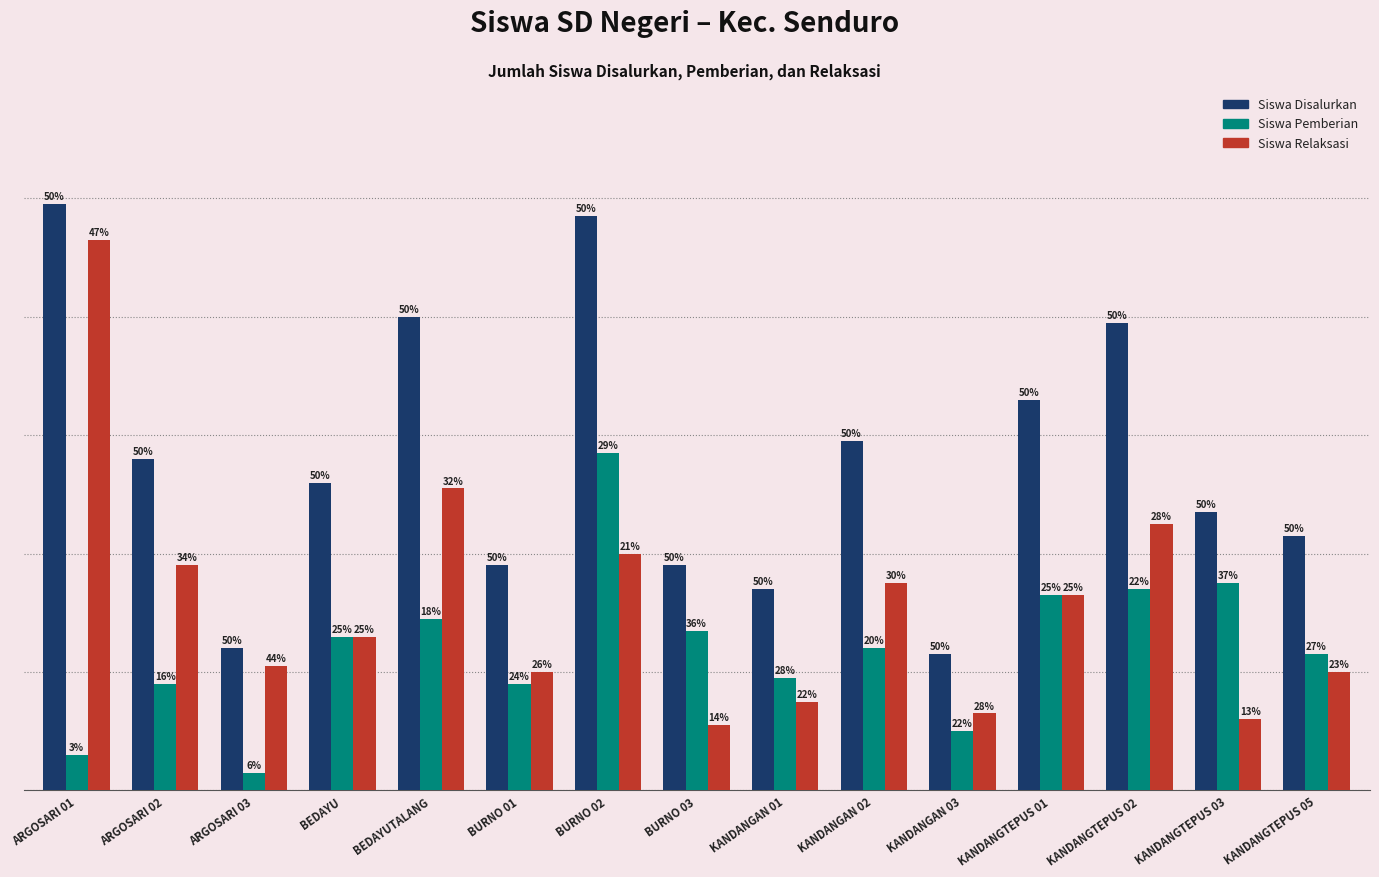

What are all the series names shown in the legend?

Siswa Disalurkan, Siswa Pemberian, Siswa Relaksasi